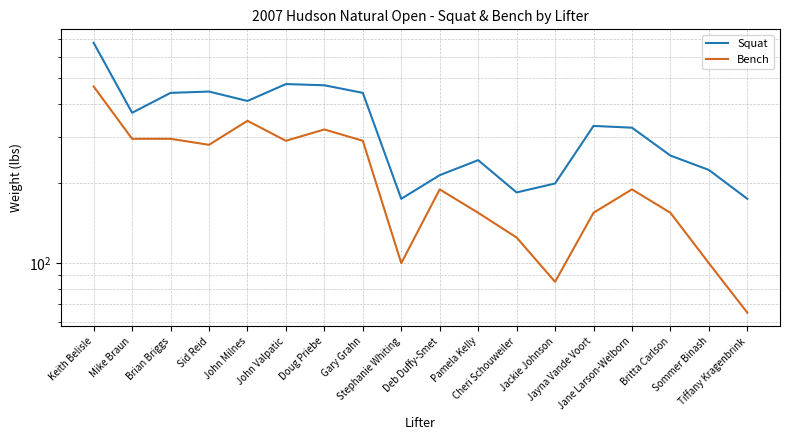

Which series changed the most between Jane Larson-Welborn and Tiffany Kragenbrink?

Squat